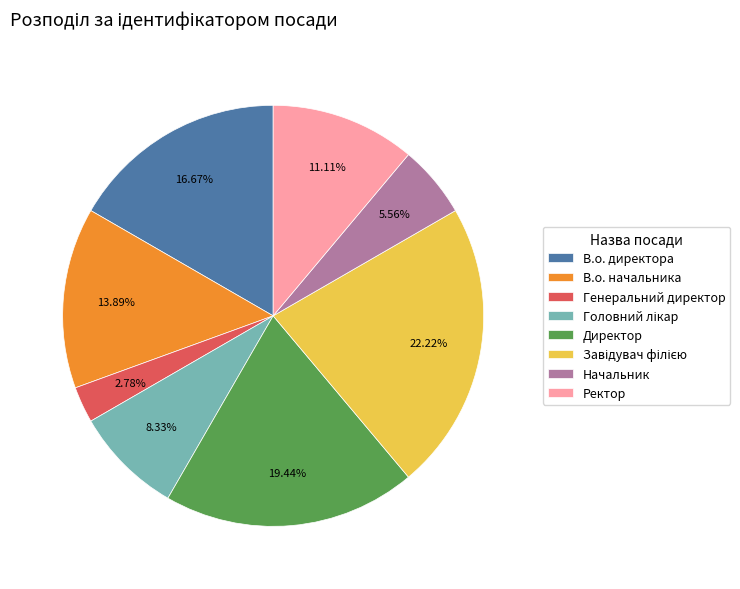

Which slice is the smallest?

Генеральний директор